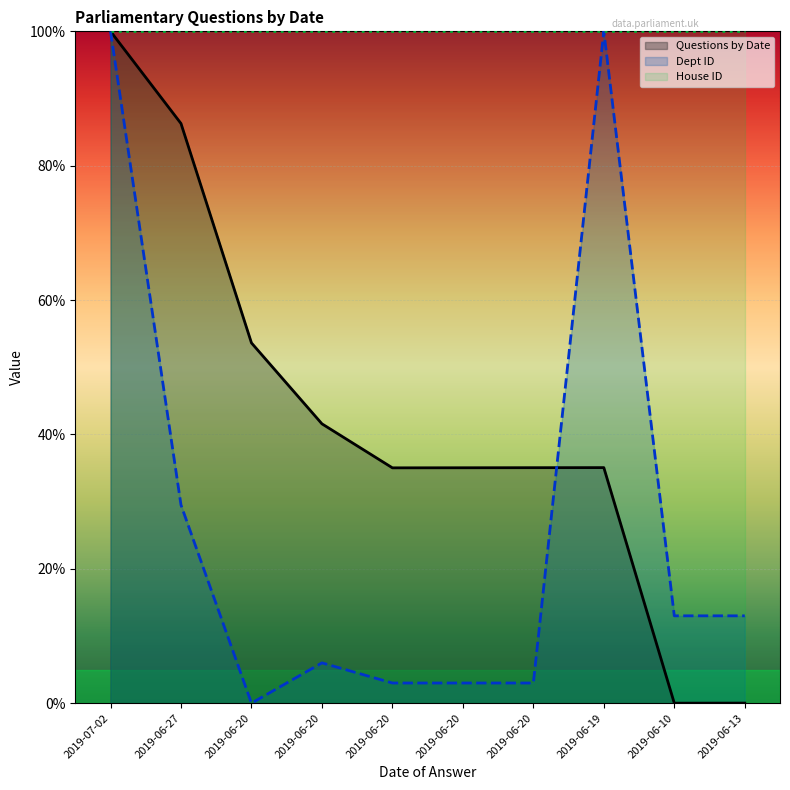

Read the Questions by Date value at 2019-06-20.

41.6